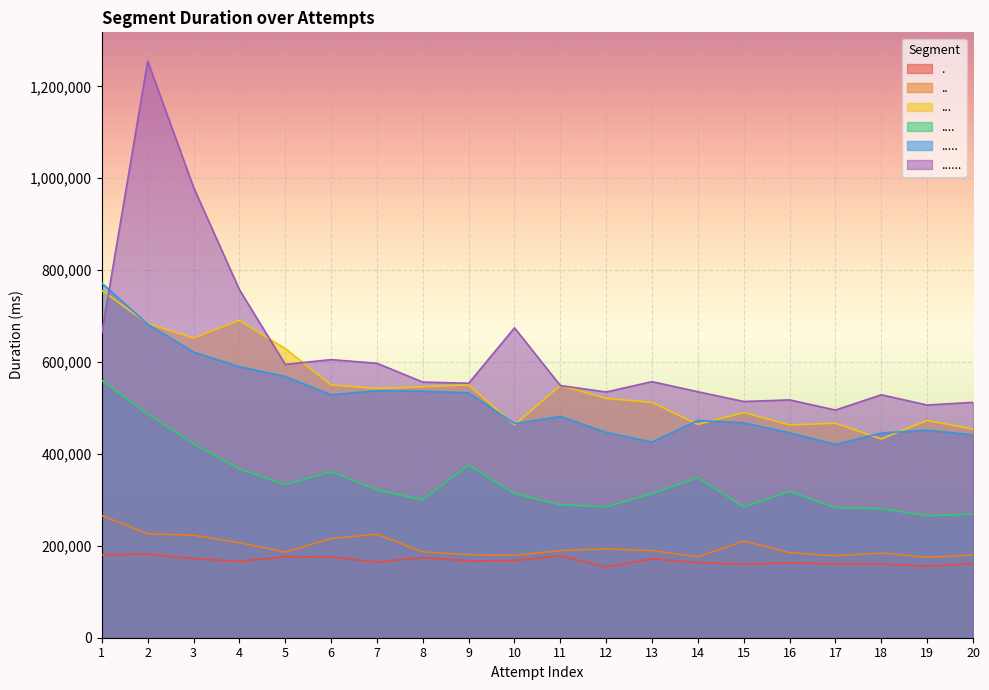

Between which two adjacent categories do ..... and ... first intersect?

1 and 2